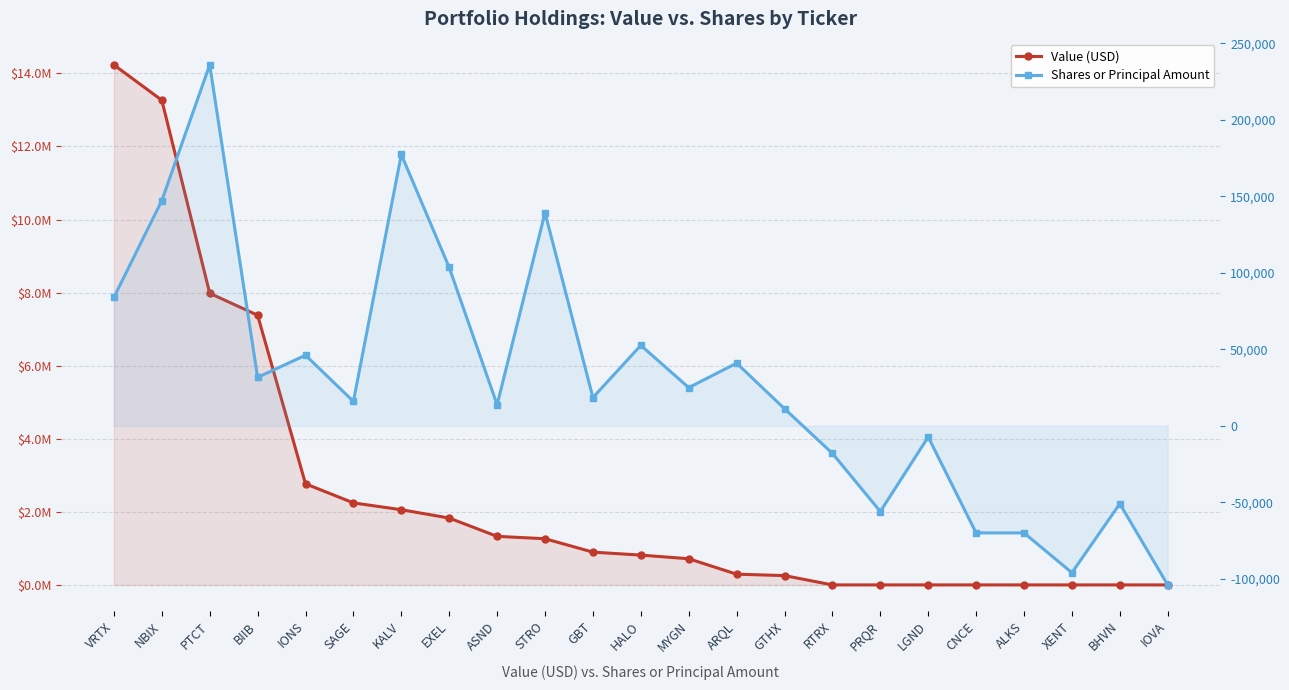

True or false: Shares or Principal Amount has more than 1 points higher than both neighbors.

True